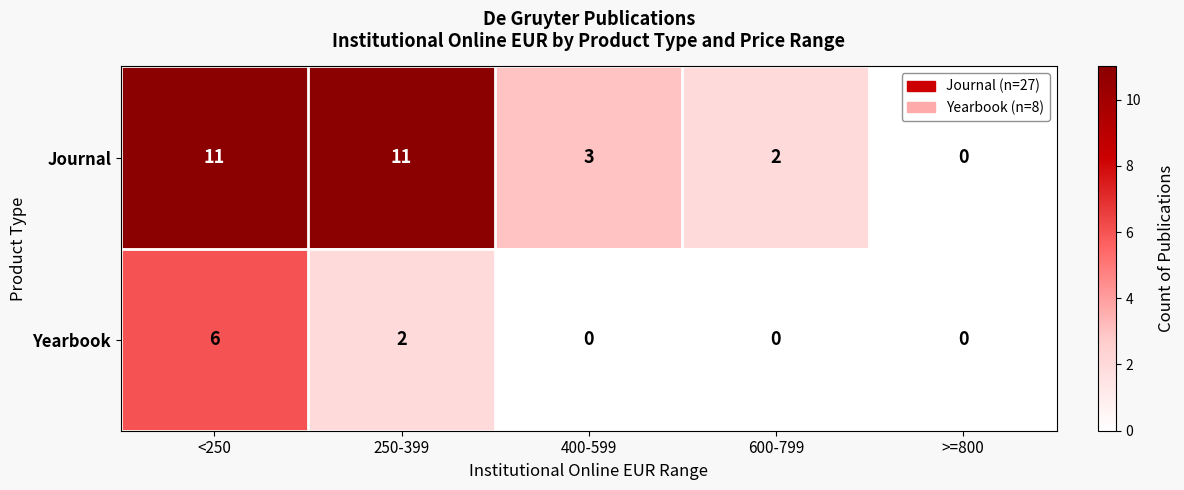

Which series has the largest range (max minus min)?

Journal